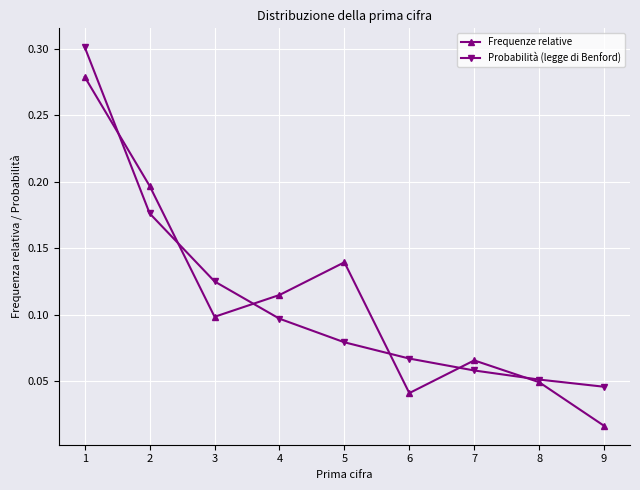

How many Probabilità (legge di Benford) values are between 0 and 1?

9